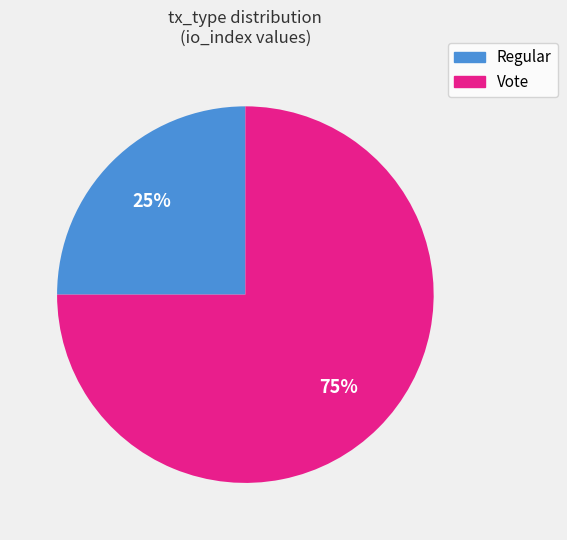

Which slice is the largest?

Vote